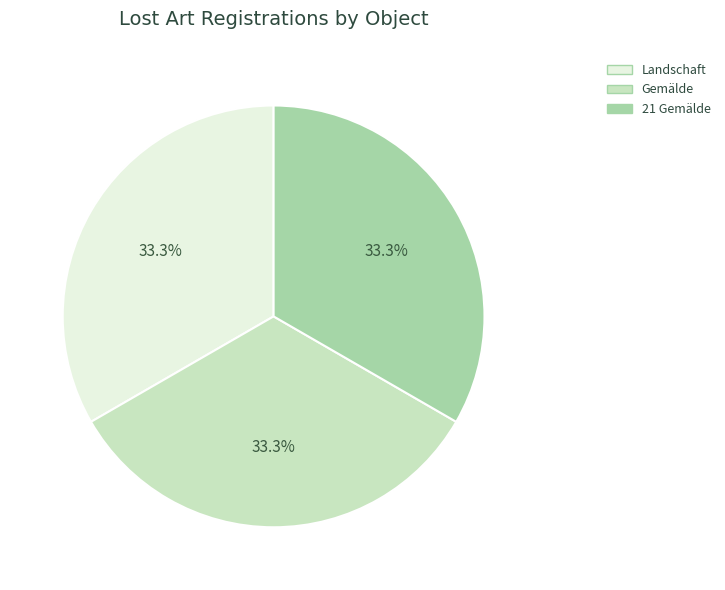

True or false: Landschaft accounts for 33% of the total.

True